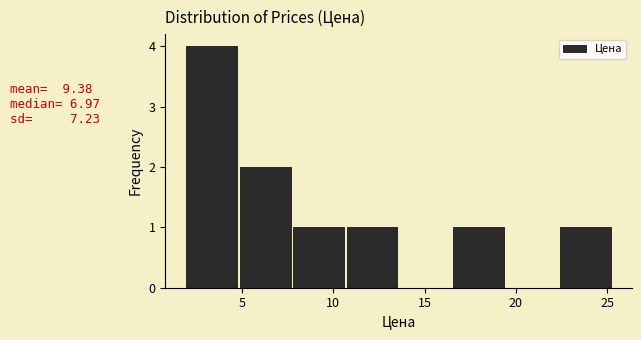

Reading left to right, transcribe this chart: for each bar, give the range it covers on the x-axis and its height. Neither the bar edges nor the heights are printed on the chart, so give them approximately, as read against the axes.

2.0 to 5.0: 4
5.0 to 8.0: 2
8.0 to 10.5: 1
10.5 to 13.5: 1
13.5 to 16.5: 0
16.5 to 19.5: 1
19.5 to 22.5: 0
22.5 to 25.5: 1